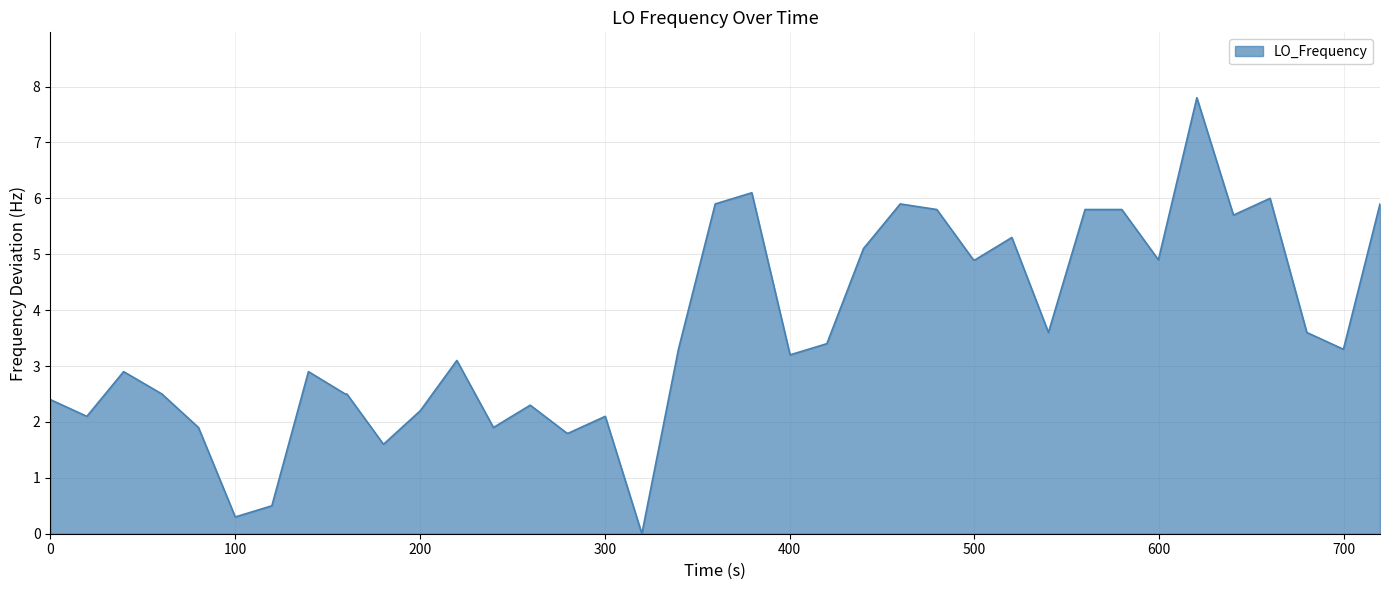

Does the chart display data point markers on the line(s)?

No